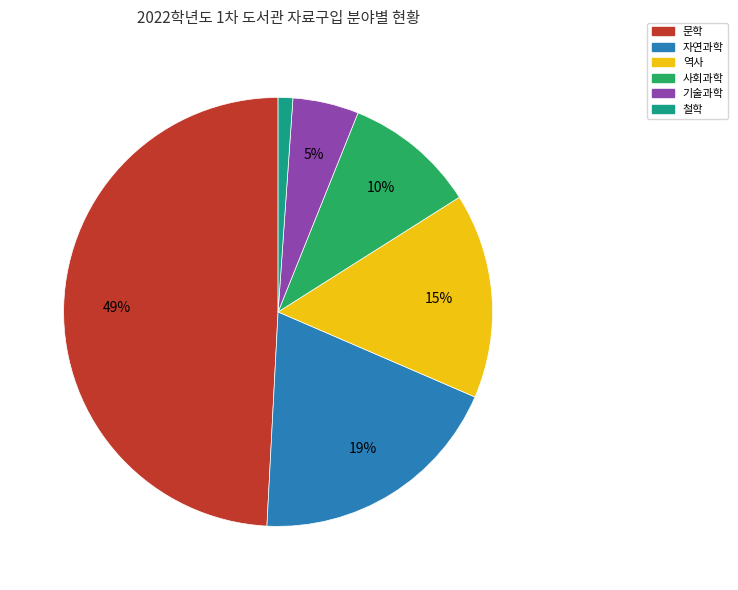

To the nearest percent, what portion does 역사 represent?

15%